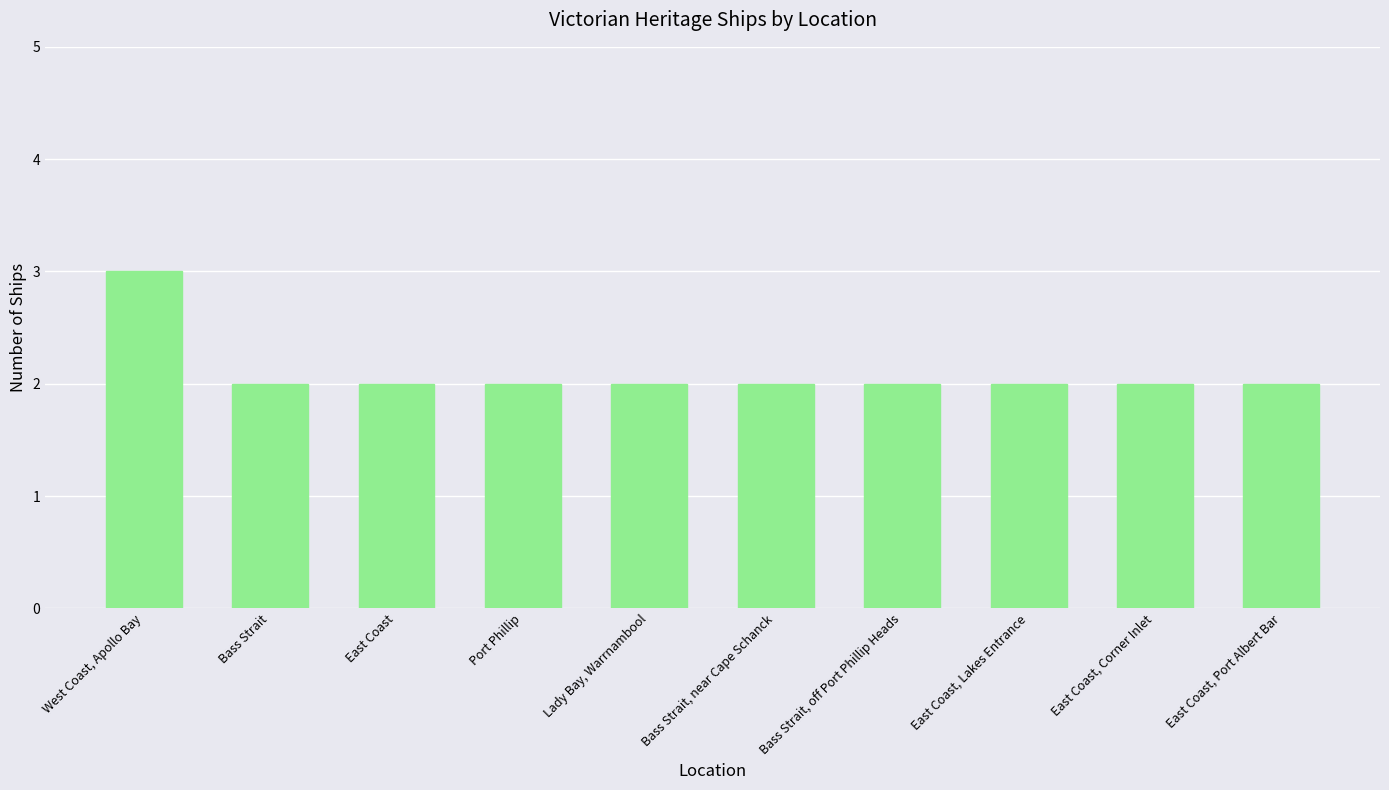

Reading left to right, transcribe all the data shown in this chart.

3	2	2	2	2	2	2	2	2	2